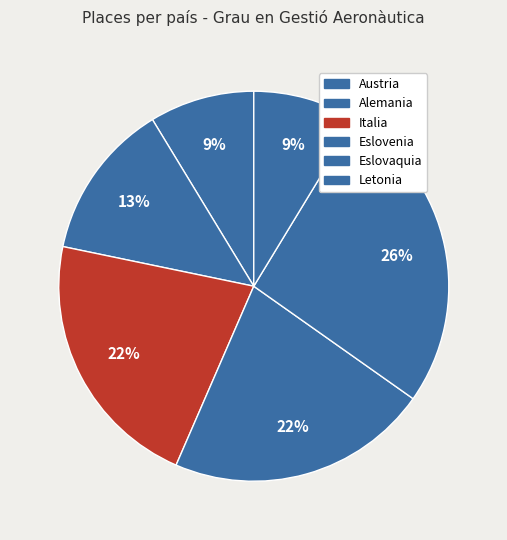

Combined, do Eslovenia and Austria account for over 50%?

No